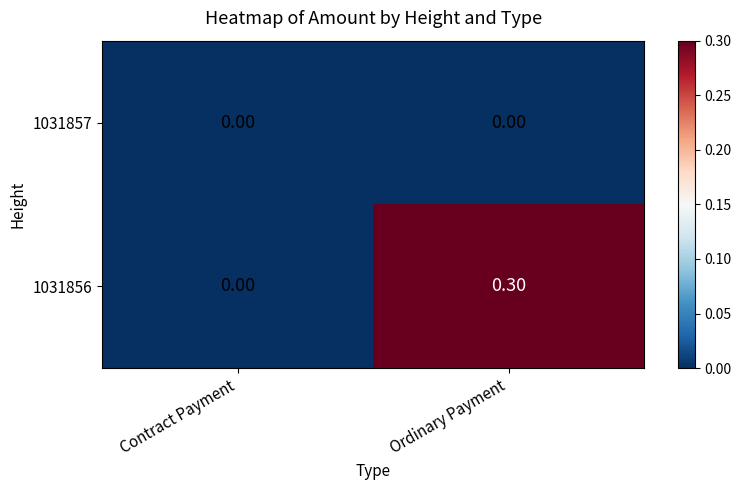

Between Contract Payment and Ordinary Payment, which series saw the biggest shift?

1031856